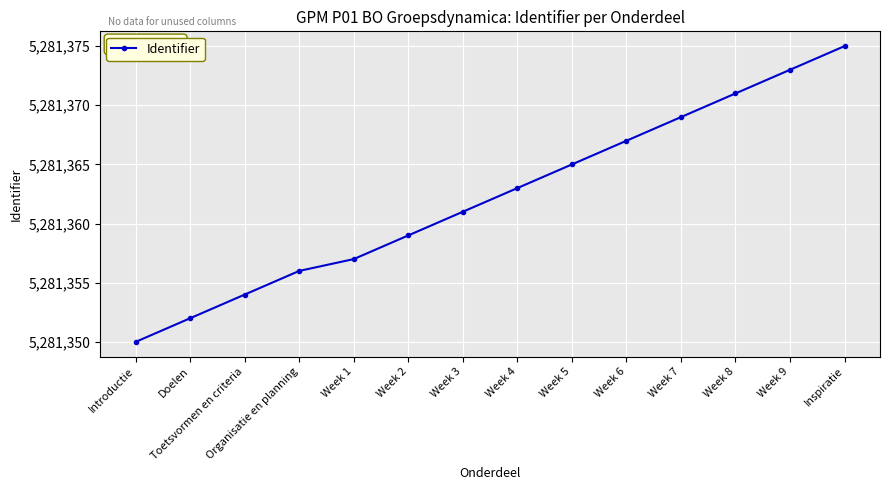

Count the number of data series in this chart.

1